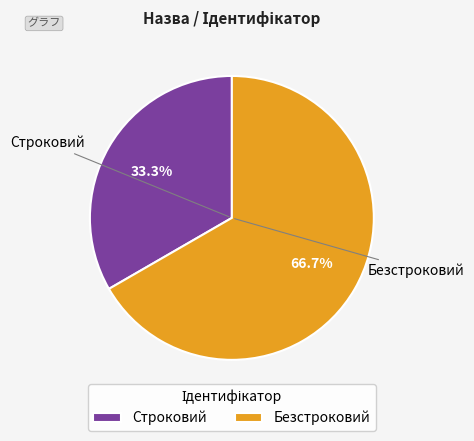

To the nearest percent, what is the difference between the Безстроковий and Строковий slice percentages?

33%